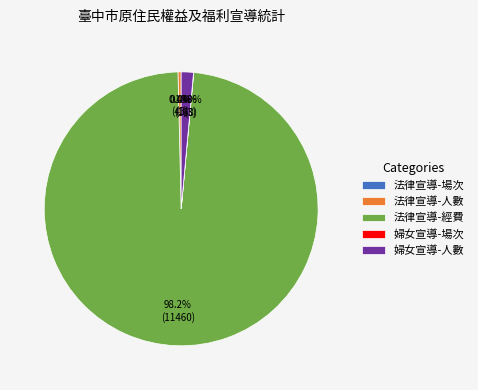

Approximately how many times larger is the value at 法律宣導-經費 compared to 法律宣導-人數?

266.5